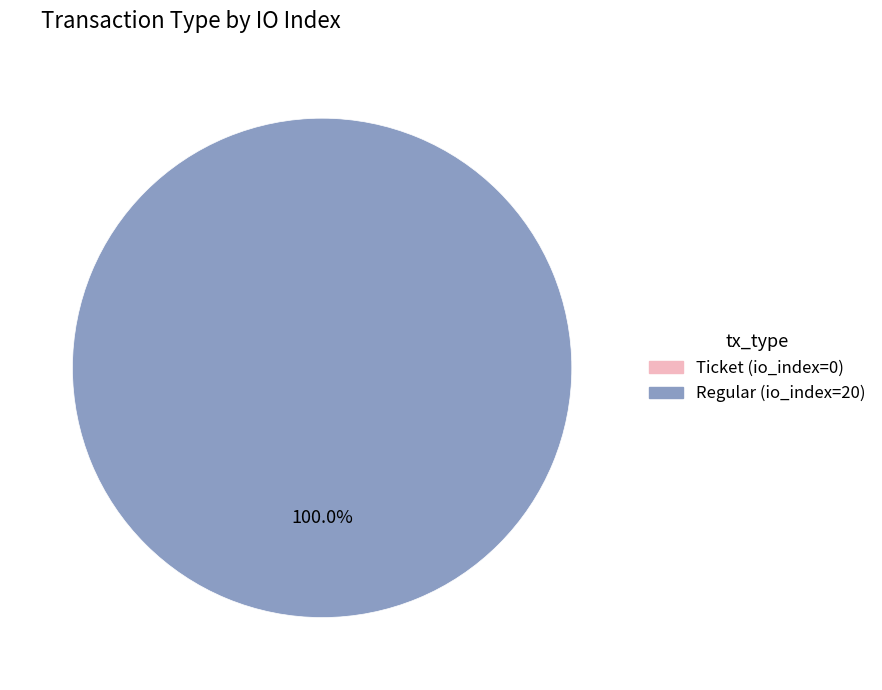

Is there a majority slice in this chart?

Yes